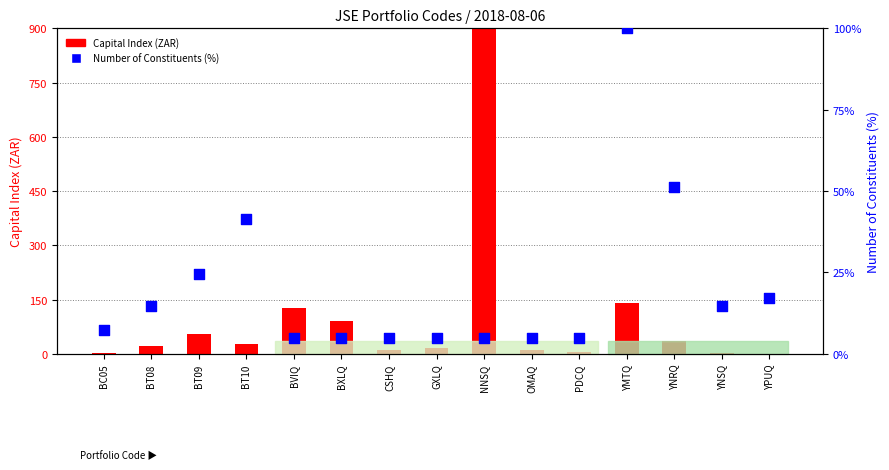

Which series has the largest total across all categories?

Capital Index (ZAR)